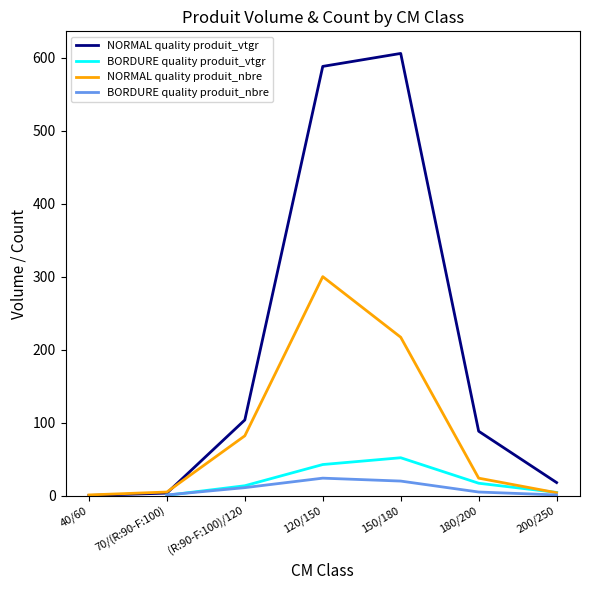

The BORDURE quality produit_nbre series shows 24.0 at 120/150. True or false?

True